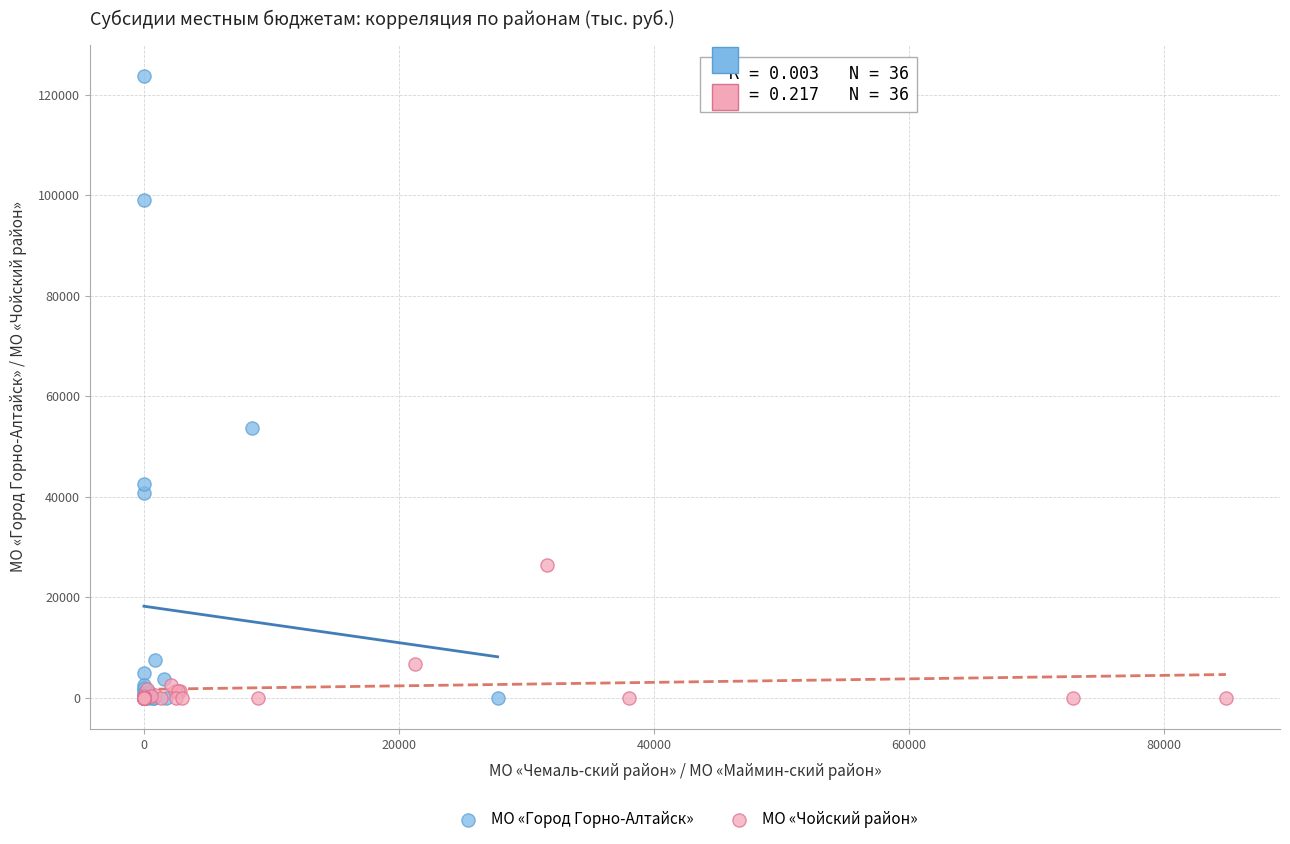

Which series reaches the maximum Y coordinate?

МО «Город Горно-Алтайск»